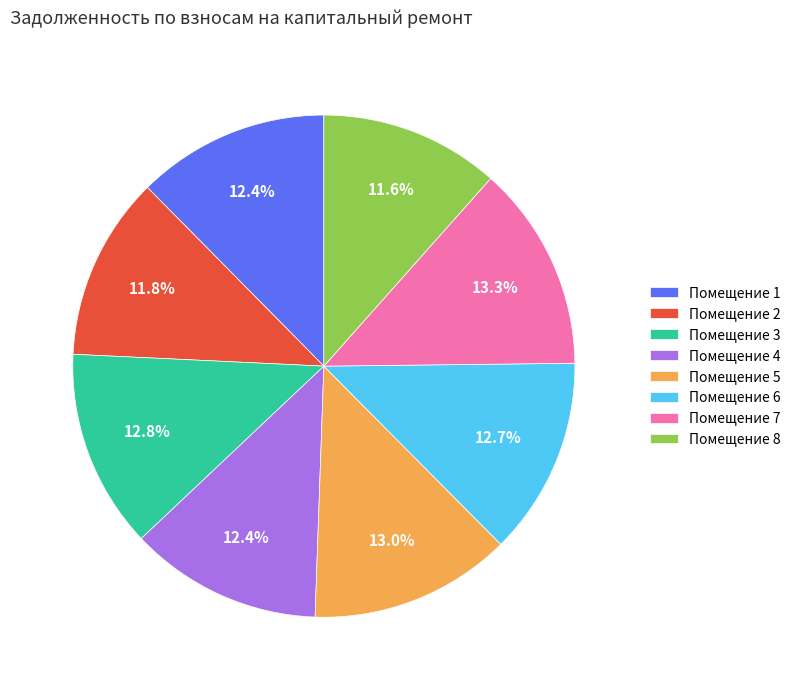

What is the ratio of the value at Помещение 2 to the value at Помещение 6?

0.9